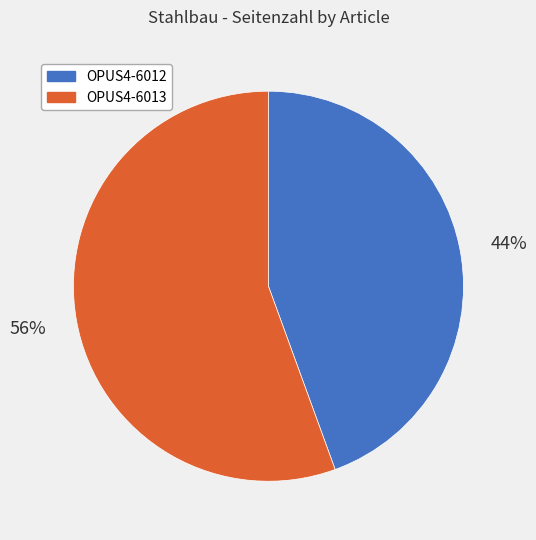

What is the largest slice in the pie chart?

OPUS4-6013